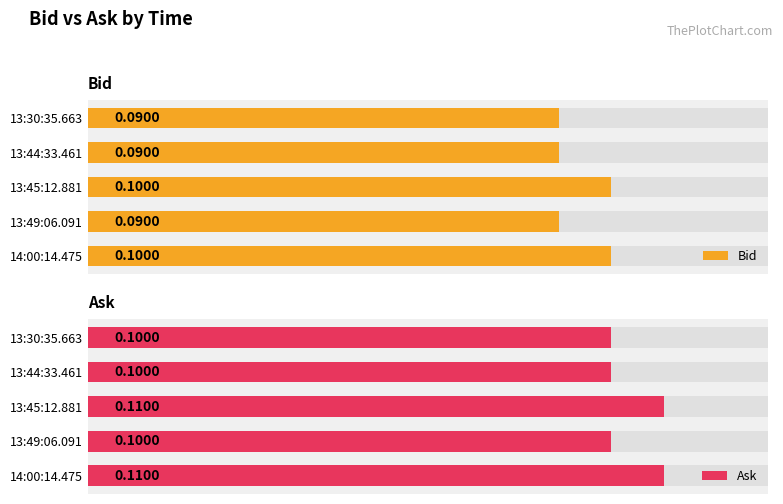

Rank the series by their maximum value, from lowest to highest.

Bid, Ask